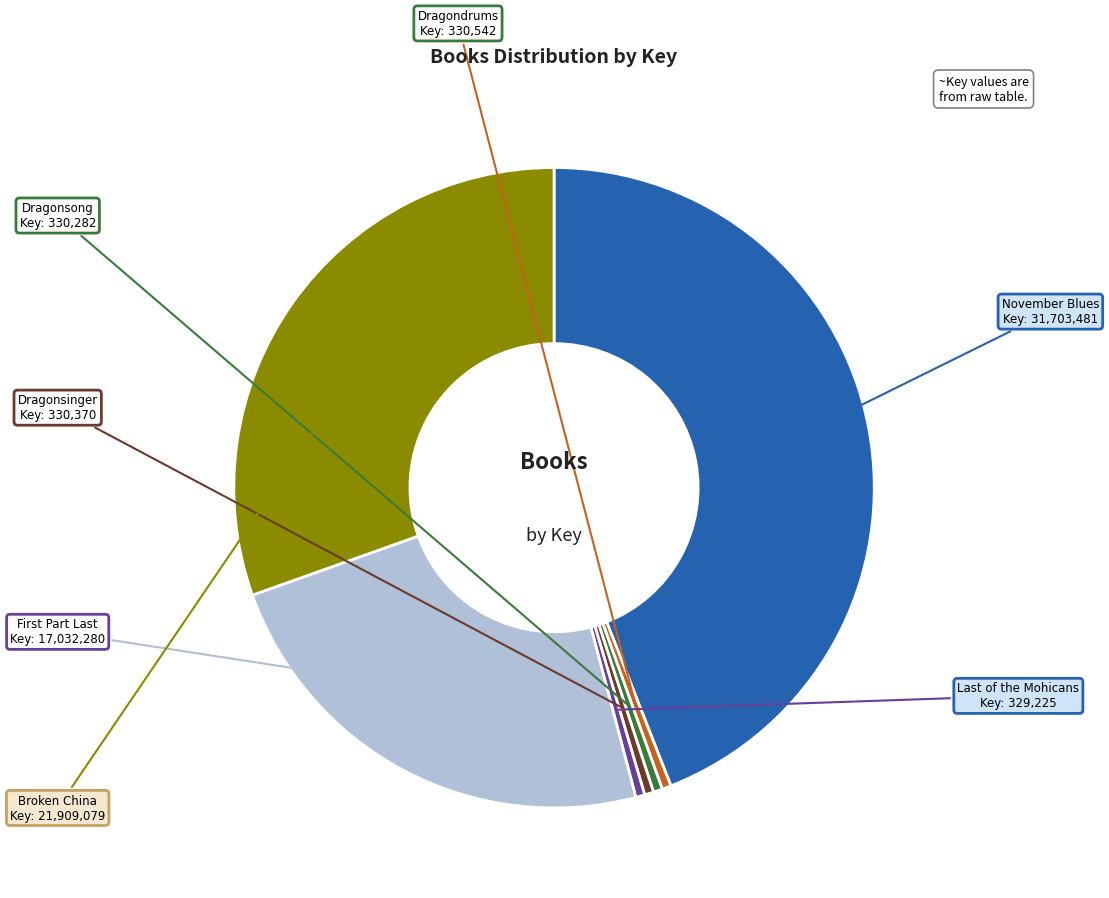

Is there any slice that represents more than half of the pie?

No